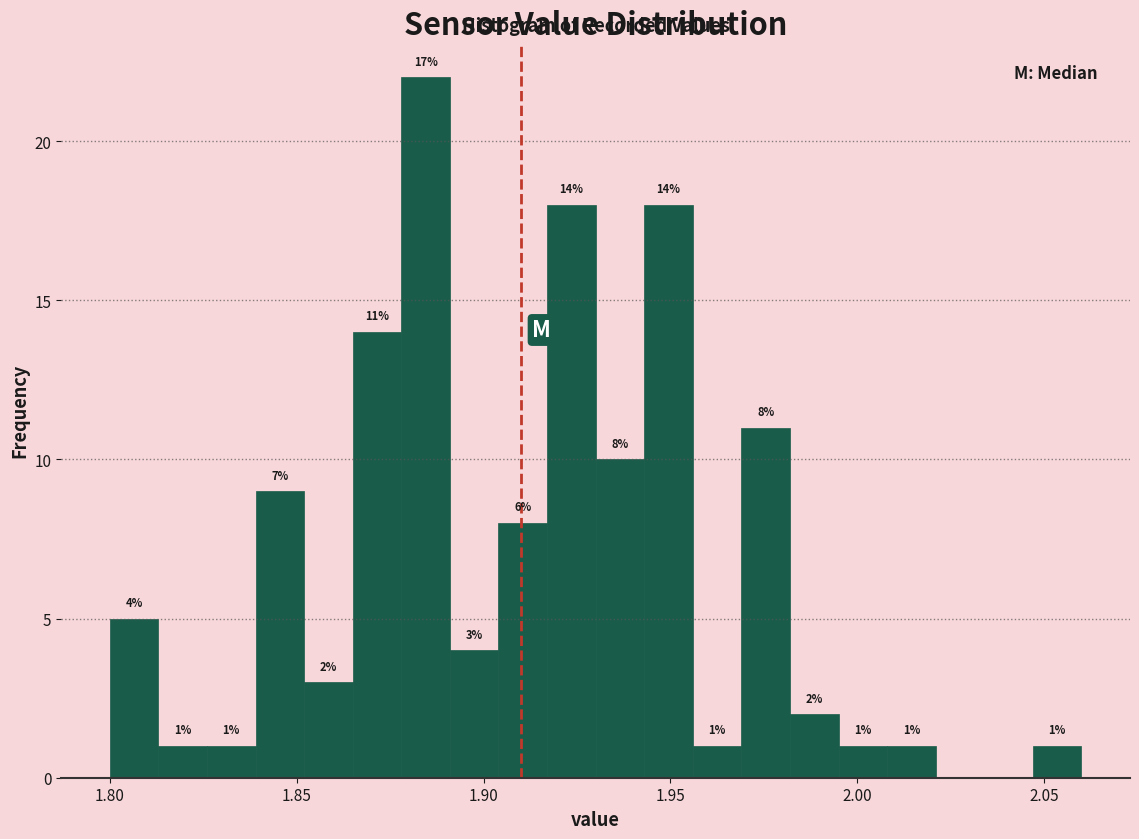

Around what value on the x-axis is the tallest bar? Give the approximate position of its centre, as read against the axis.

1.885